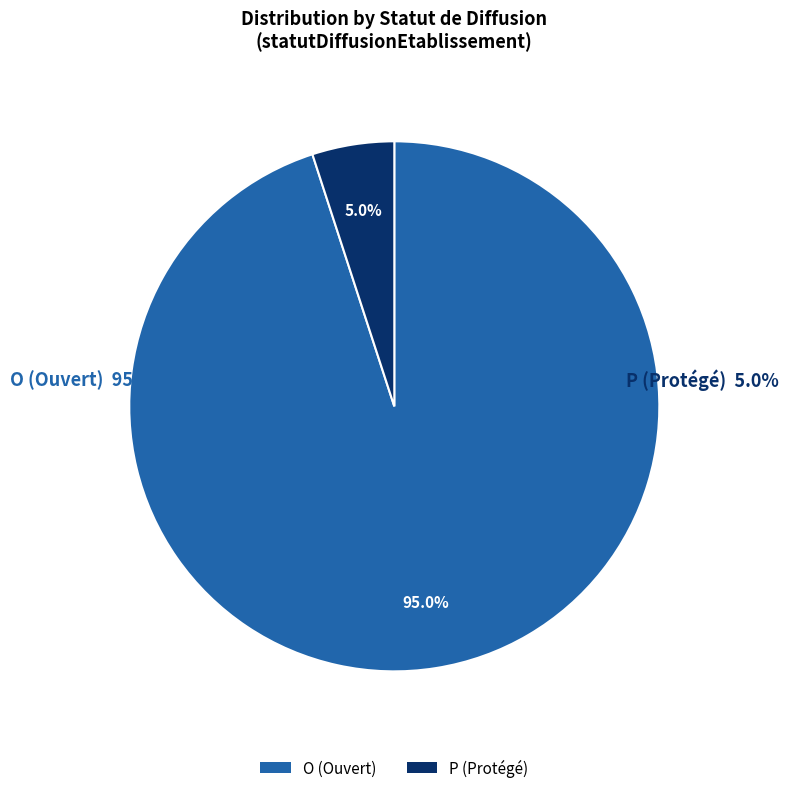

To the nearest percent, what is the difference between the largest and smallest slice percentages?

90%